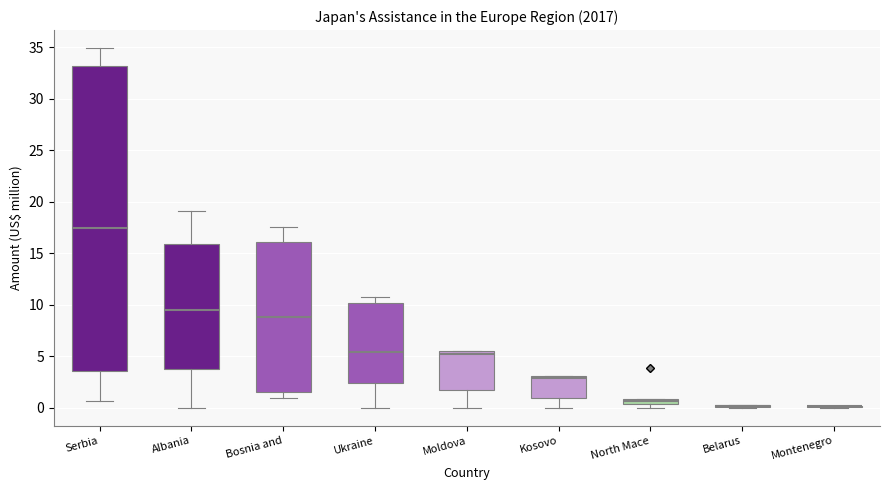

Which box is the tallest, from its lower edge to its upper edge?

Serbia